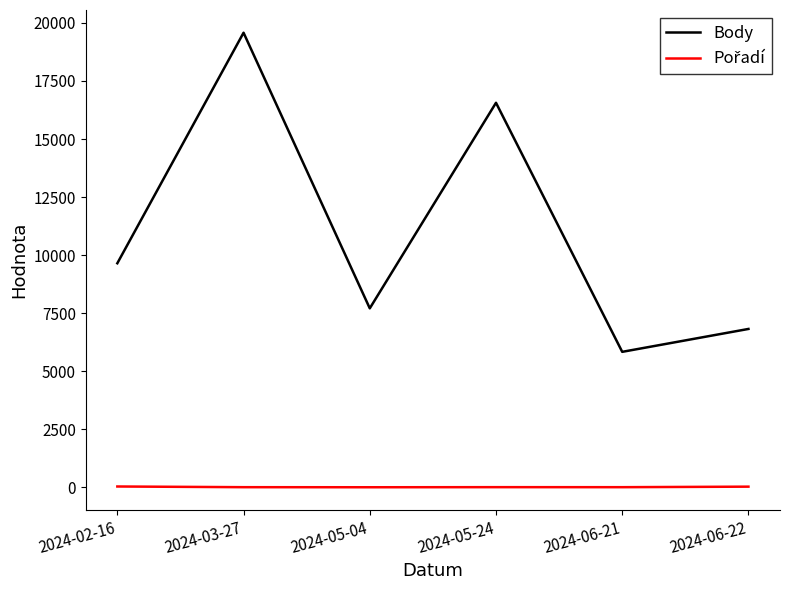

Which category has the highest value in the Body series?

2024-03-27